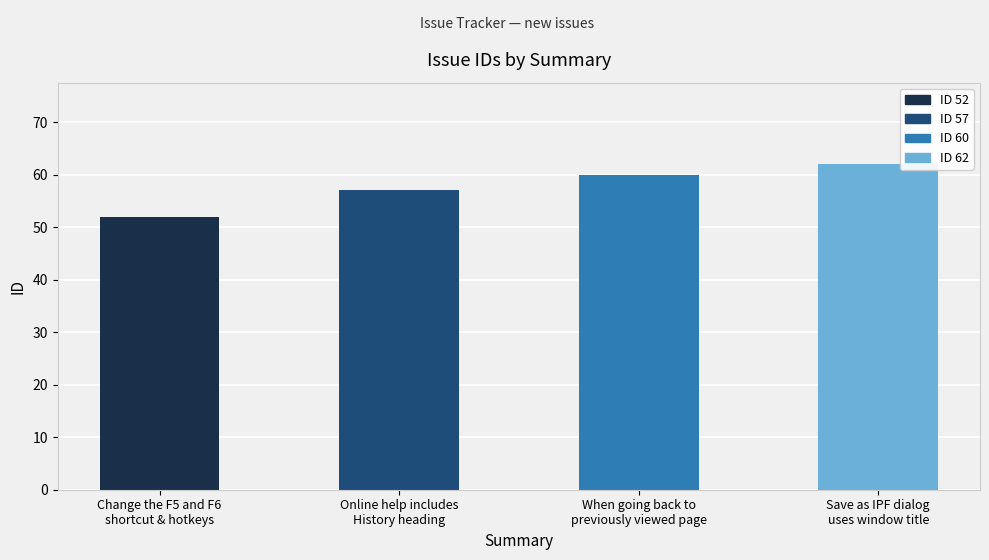

Are the bars grouped side by side (vs. stacked)?

No